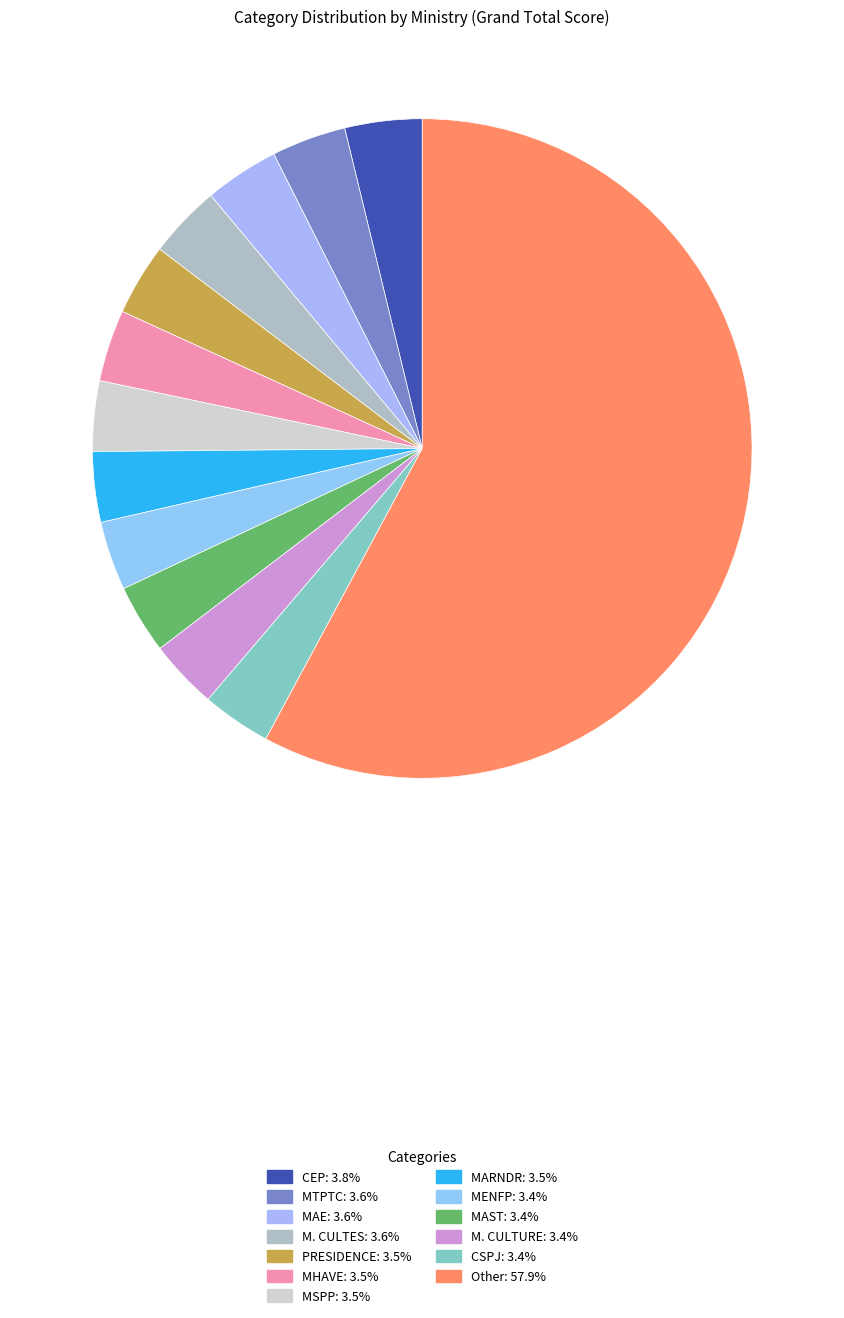

How many slices are in this pie chart?

13